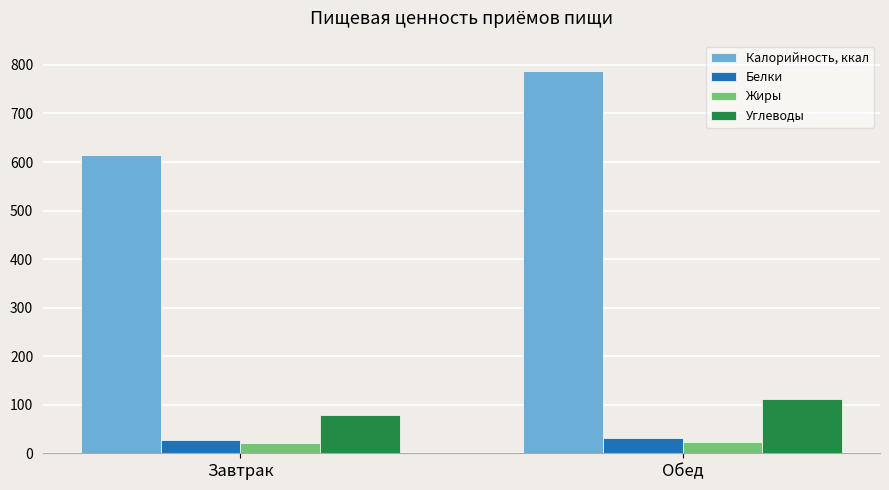

What value does the Углеводы series have at Обед?

111.7